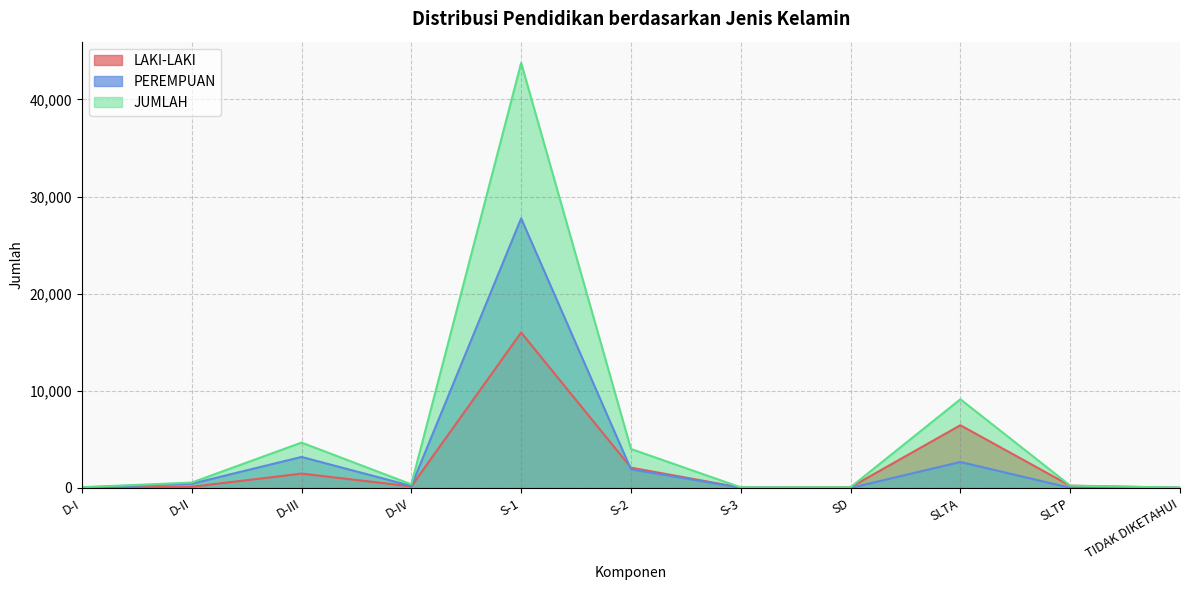

How many intersections are there between LAKI-LAKI and PEREMPUAN?

1